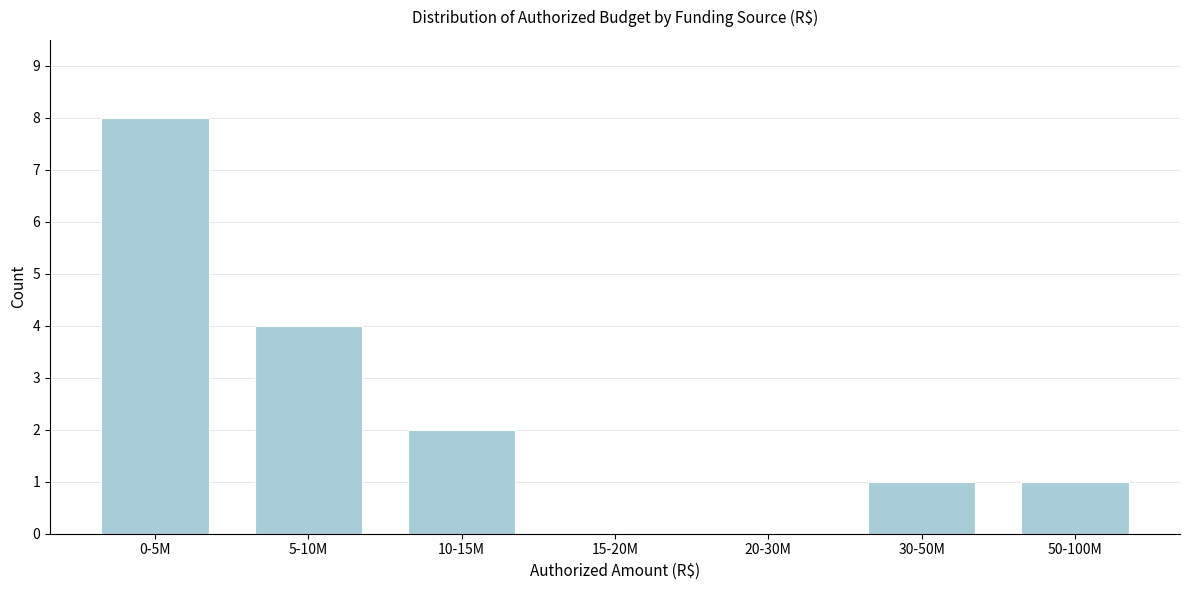

Reading left to right, transcribe all the data shown in this chart.

0-5M=8	5-10M=4	10-15M=2	15-20M=0	20-30M=0	30-50M=1	50-100M=1